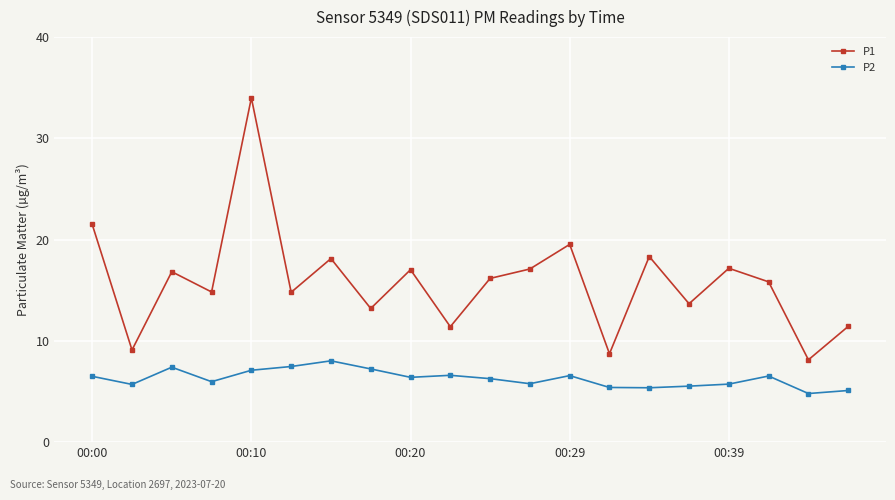

True or false: P2 and P1 cross at least once.

False